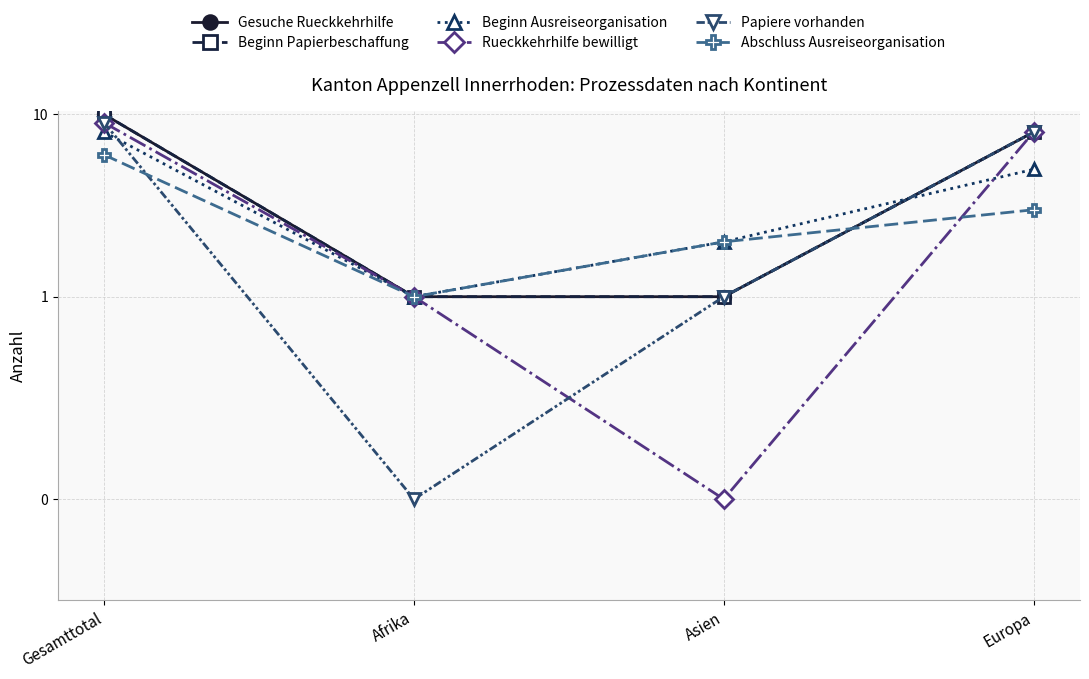

Between Gesamttotal and Asien, which series saw the biggest shift?

Gesuche Rueckkehrhilfe